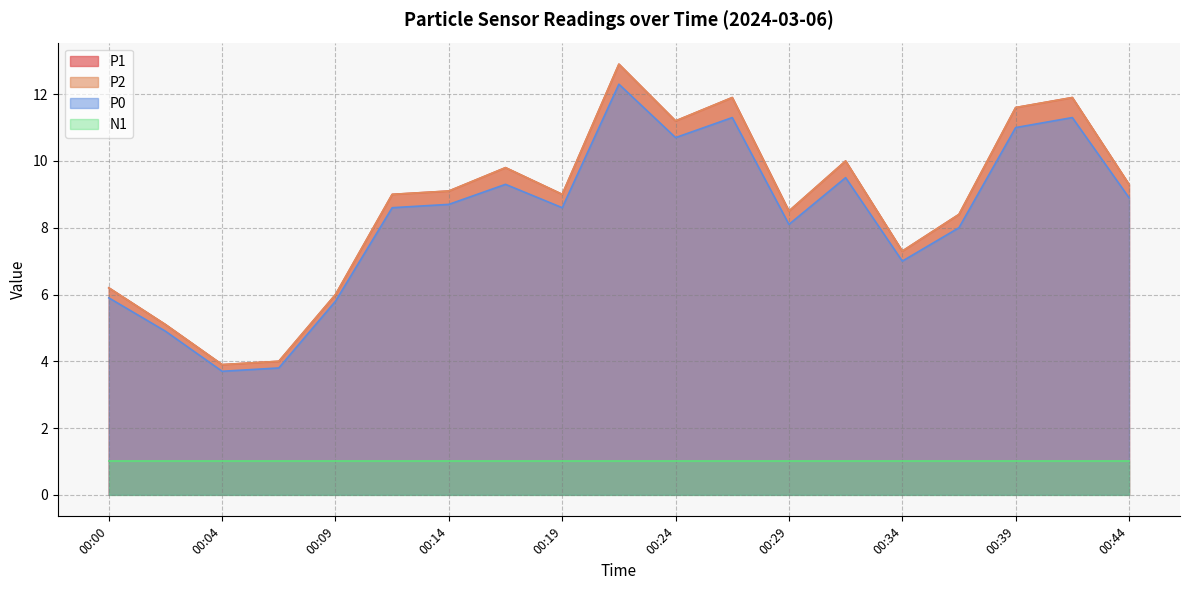

True or false: P1 and P0 cross at least once.

False